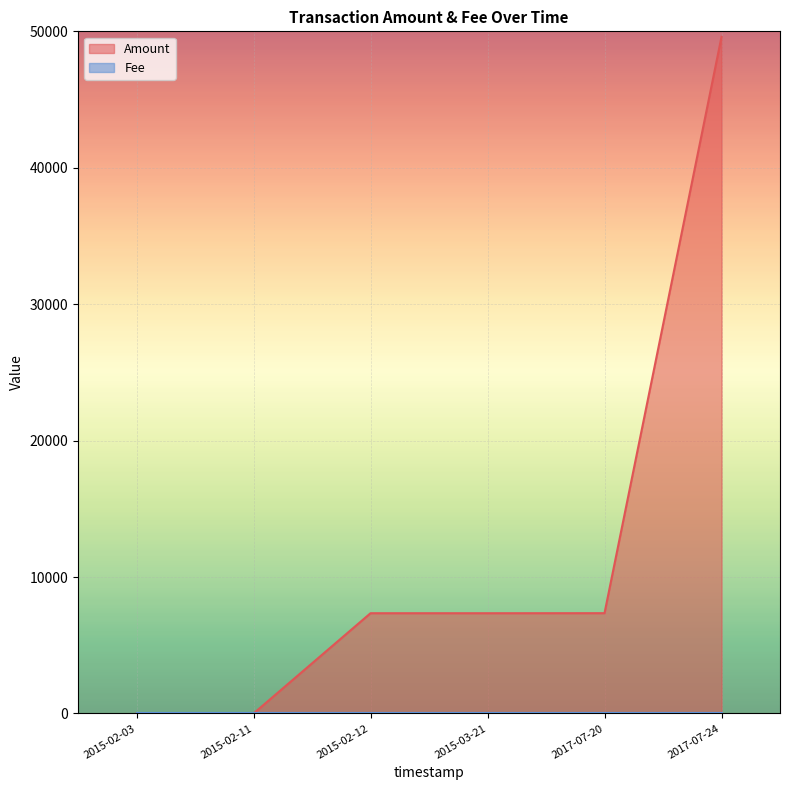

What value does the data have at 2015-02-12, to the nearest 100?

7400